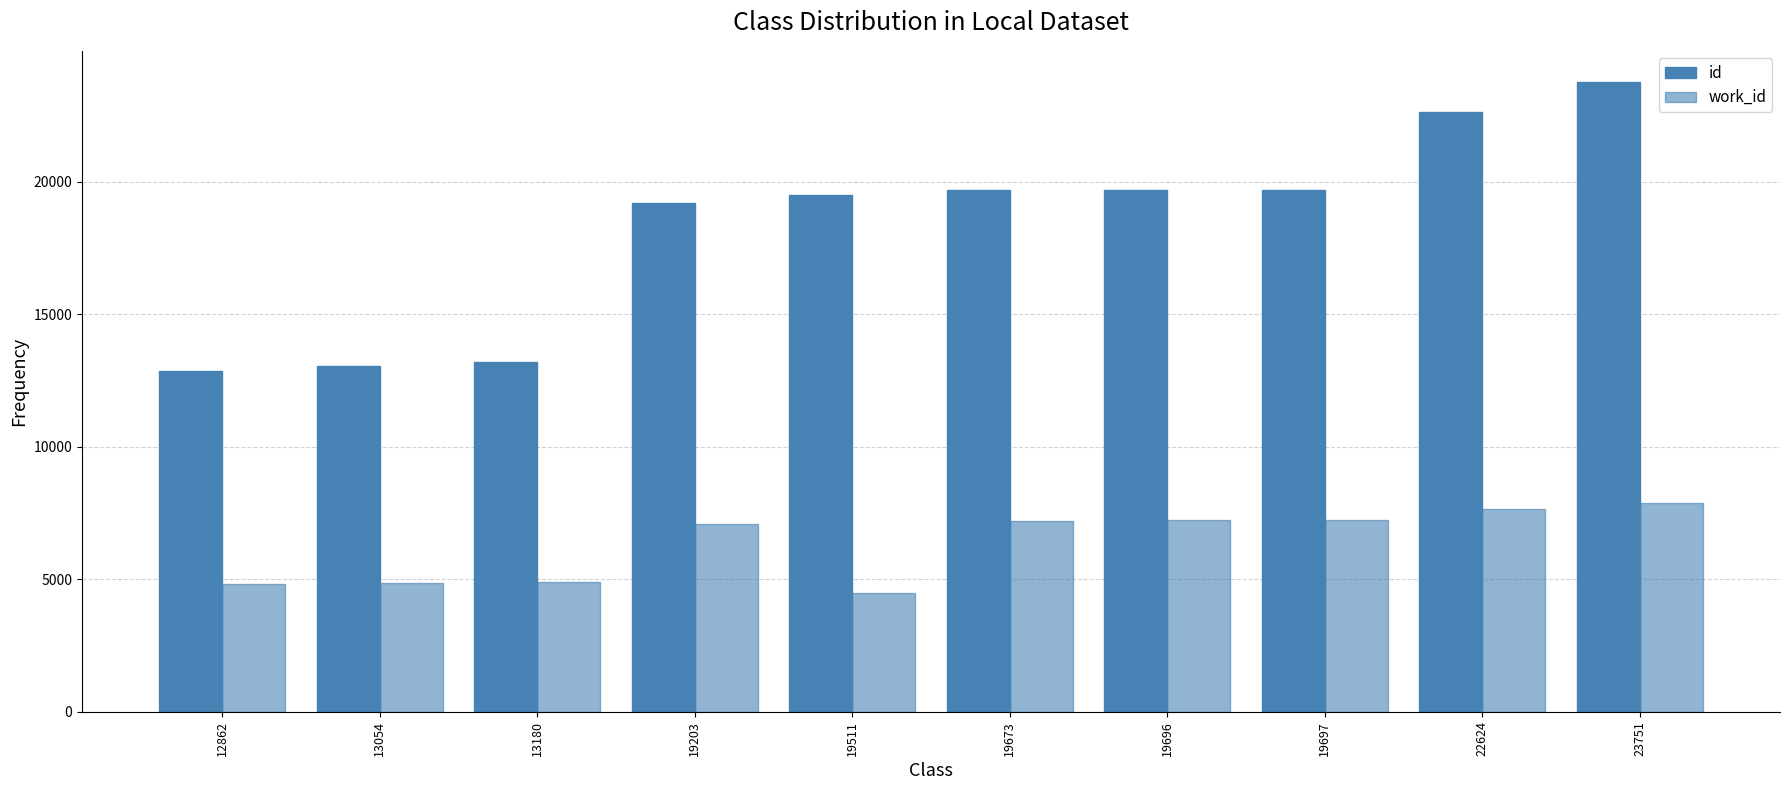

How many bars are there in total?

20